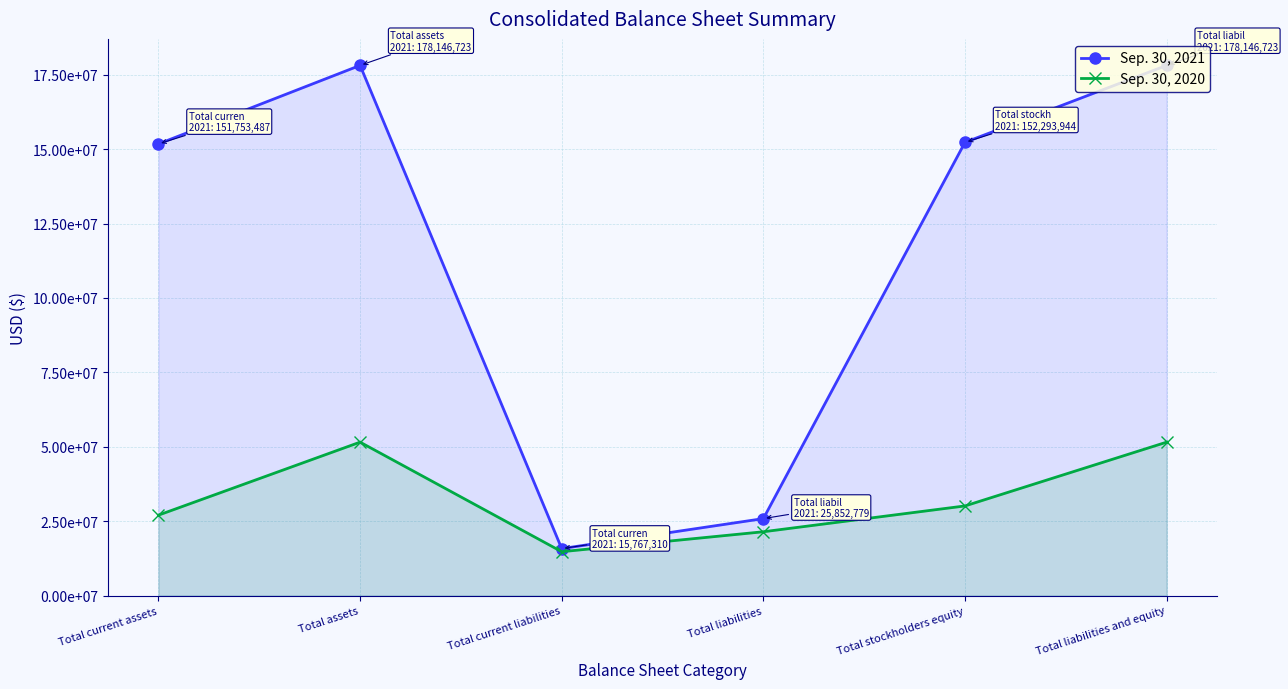

At Total stockholders equity, list the series in order from smallest to largest.

Sep. 30, 2020, Sep. 30, 2021